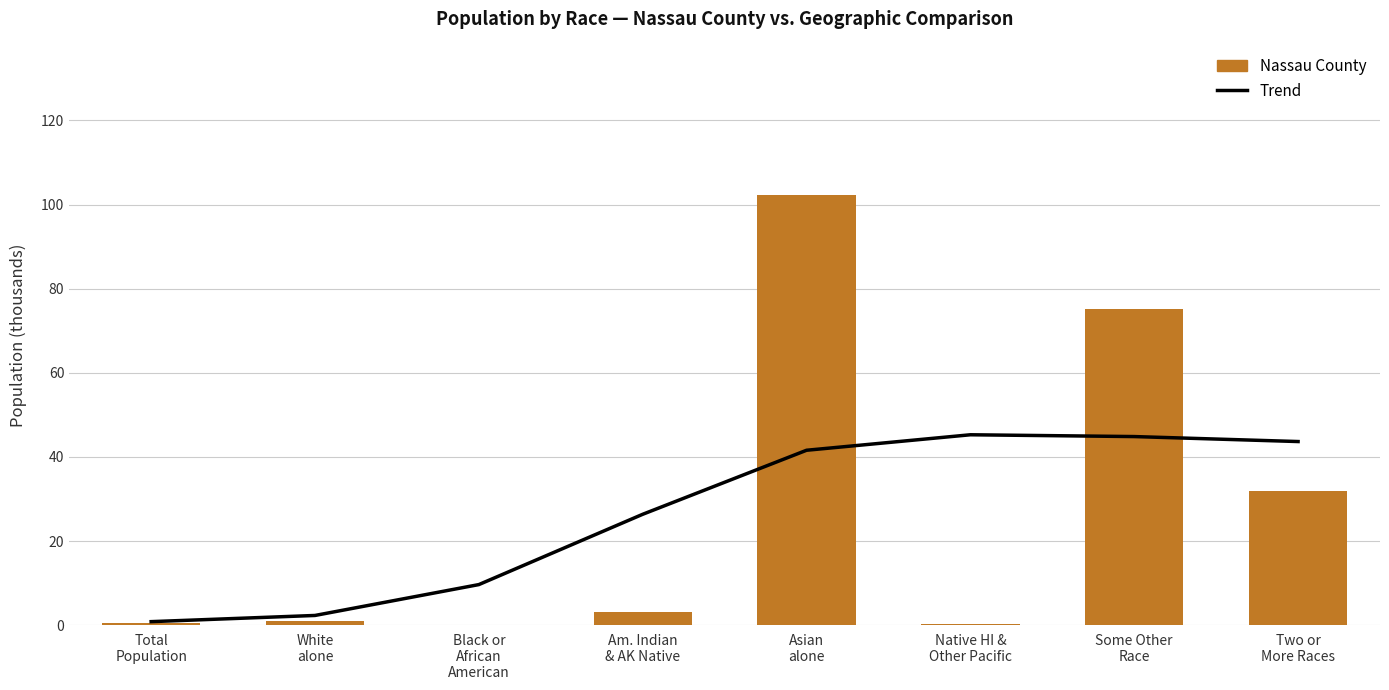

Which category has the lowest value across all series?

Black or
African
American